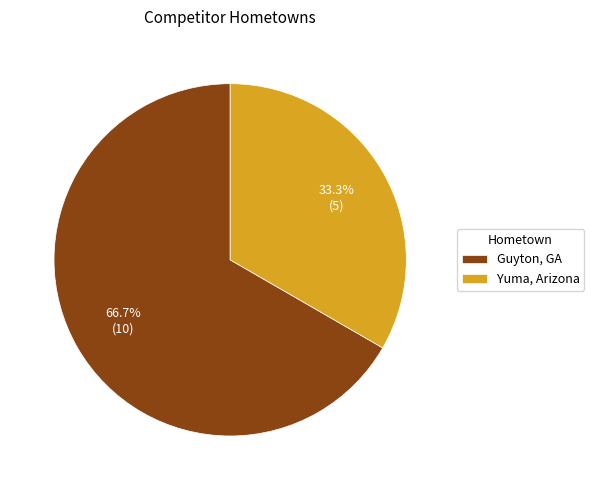

Between Guyton, GA and Yuma, Arizona, which is larger?

Guyton, GA